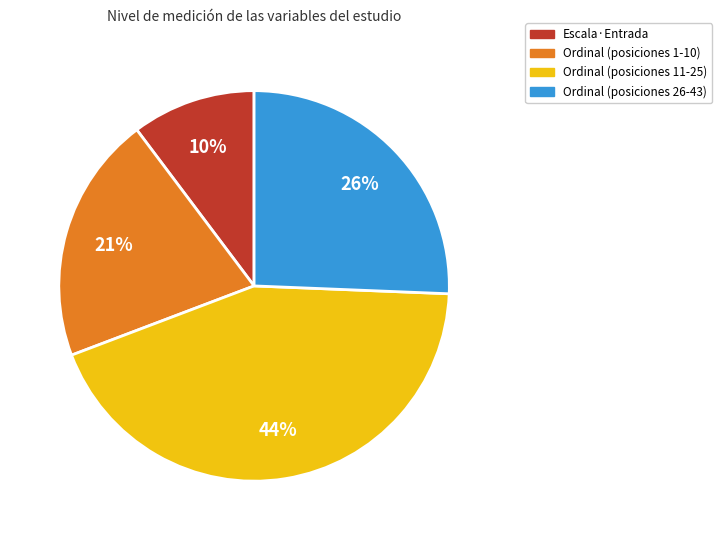

Is there any slice that represents more than half of the pie?

No